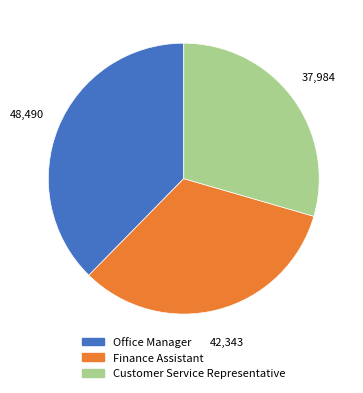

Combined, do Finance Assistant and Customer Service Representative account for over 50%?

Yes